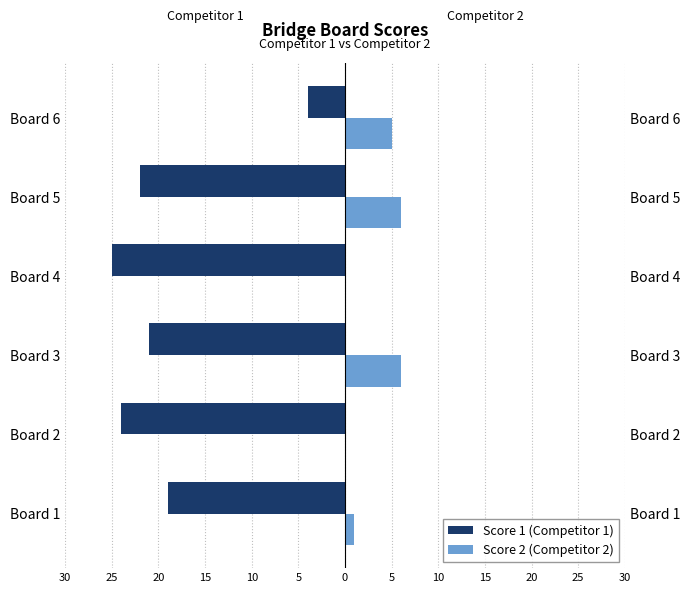

How many values in the Score 2 (Competitor 2) series are below 5?

3